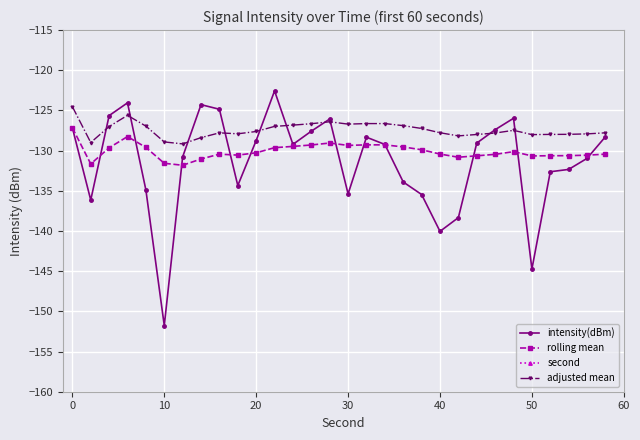

True or false: intensity(dBm) has more than 0 interior local peaks.

True